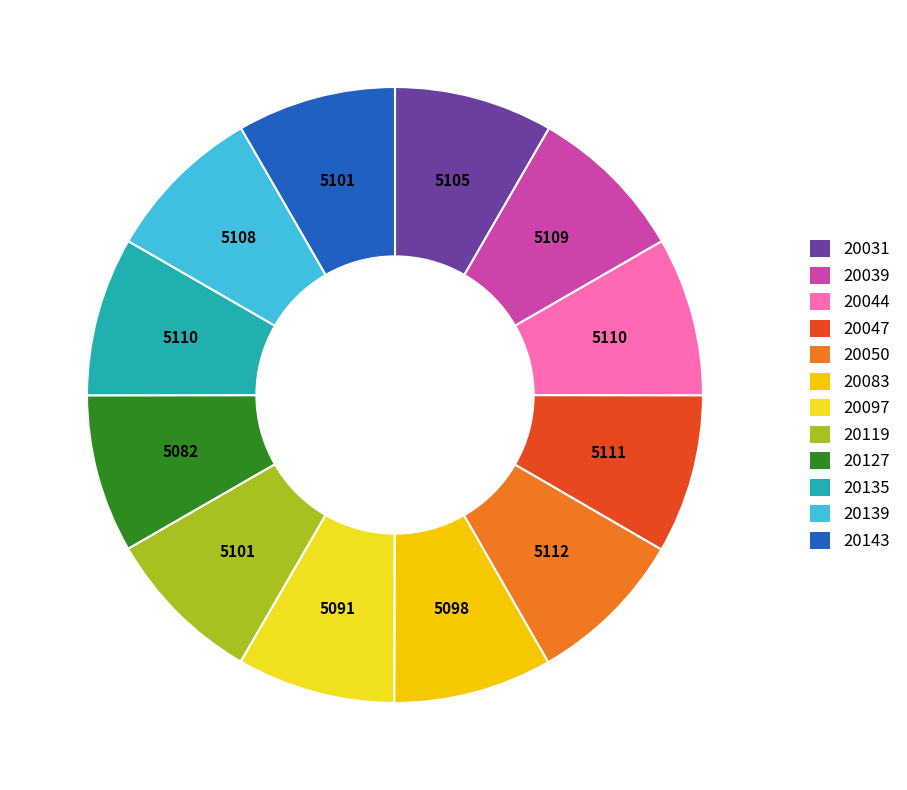

Does any single category account for the majority?

No